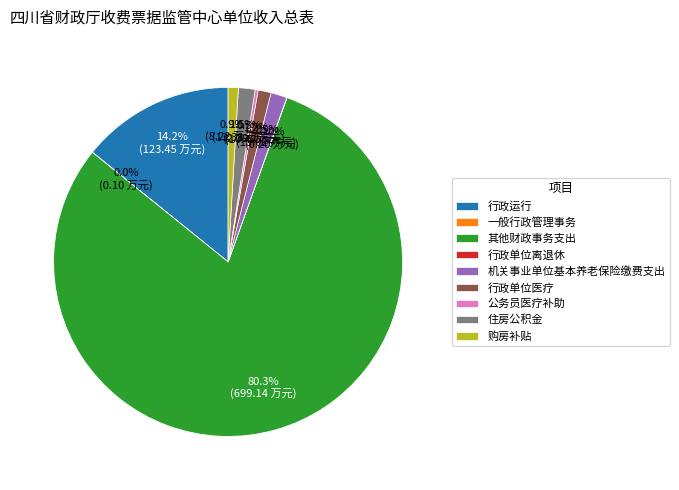

Is it true that 行政单位医疗 is 1% of the pie?

True